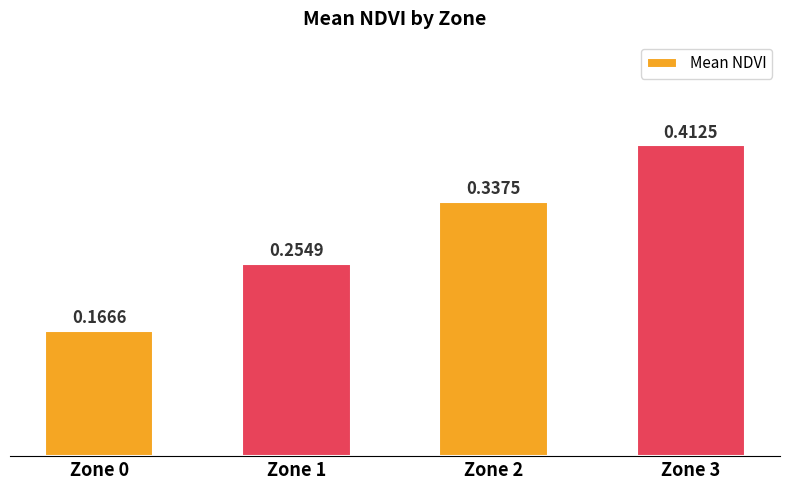

What is the change in value from Zone 1 to Zone 2?

+0.1